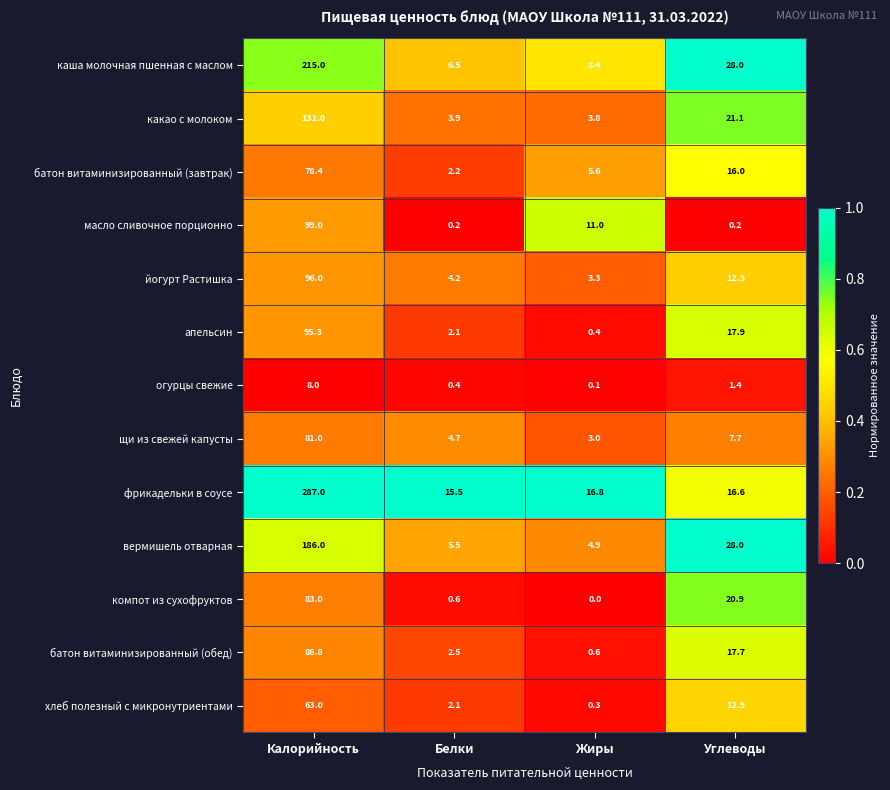

Is it true that йогурт Растишка equals 53.1 at Калорийность?

False